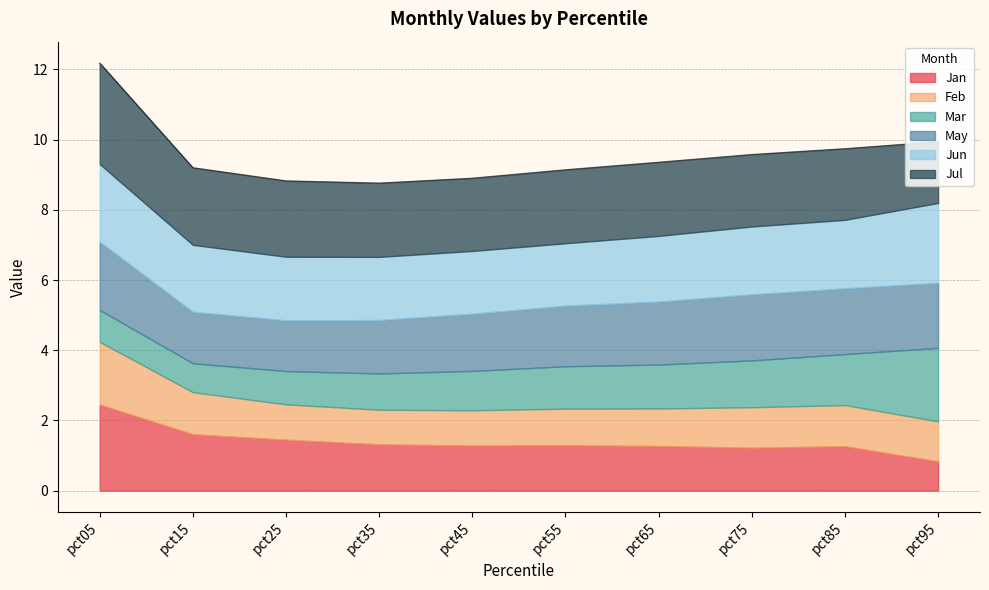

What are all the series names shown in the legend?

Jan, Feb, Mar, May, Jun, Jul